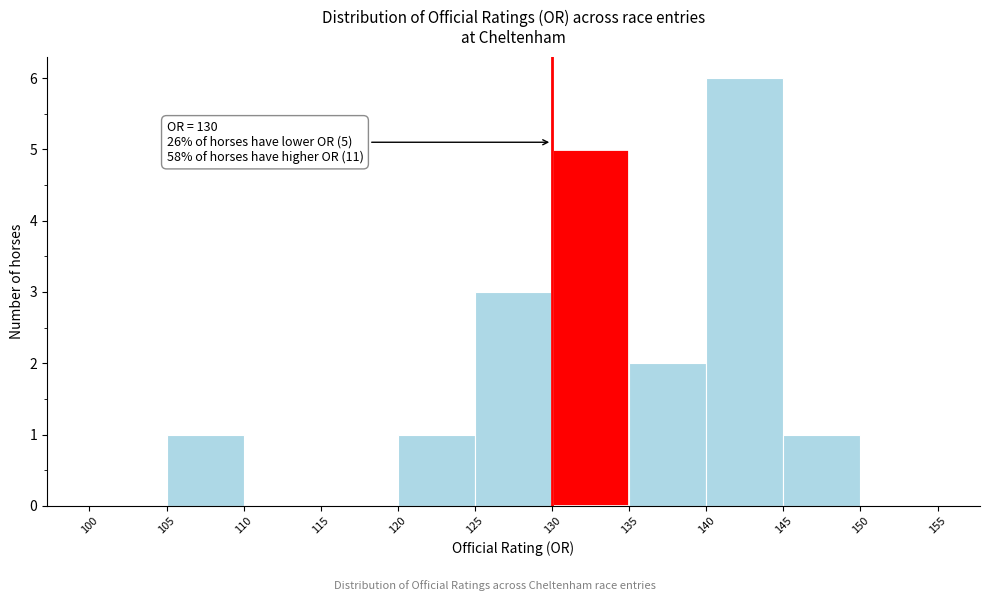

Which range on the x-axis has the tallest bar?

140 to 145